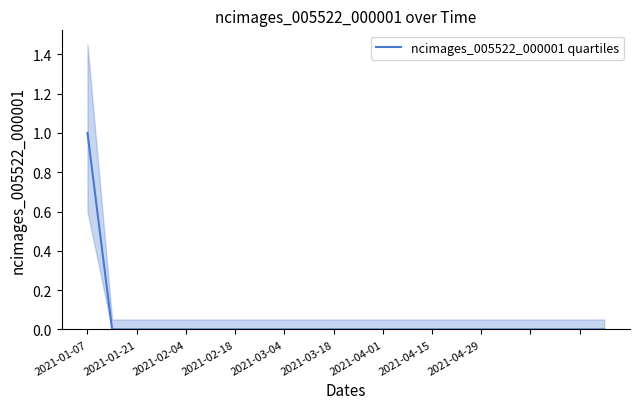

Is it true that ncimages_005522_000001 quartiles equals 0 at 2021-03-18?

True